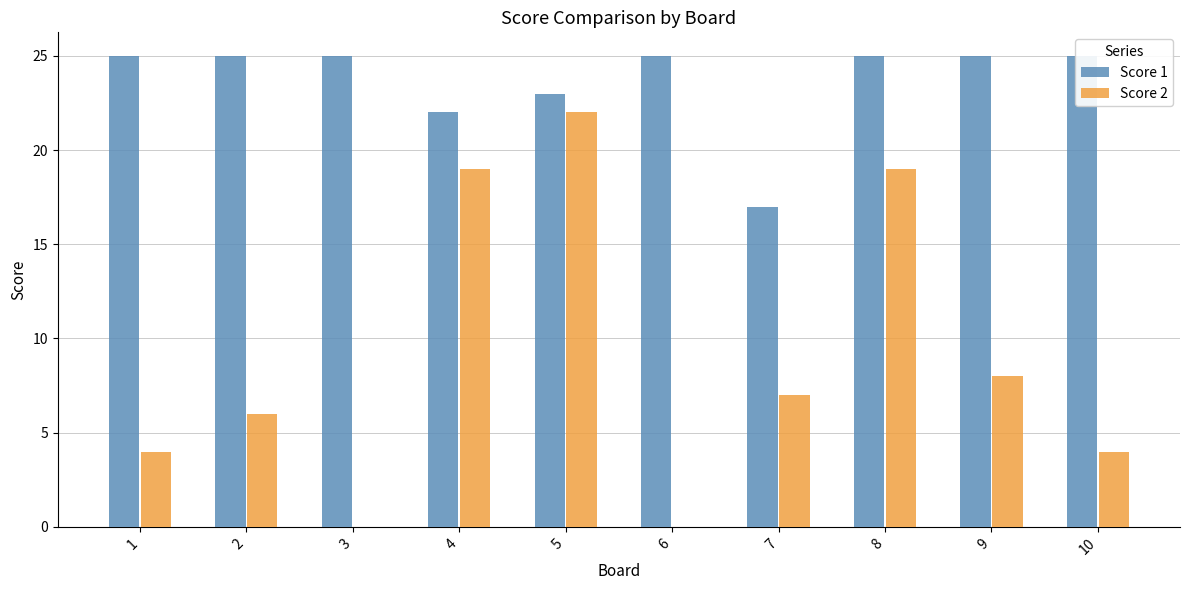

What are all the series names shown in the legend?

Score 1, Score 2